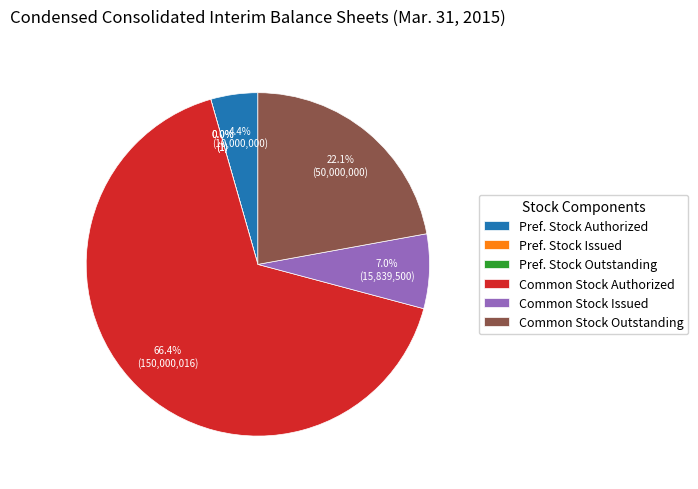

Rank the categories by value from lowest to highest.

Preferred Stock, Shares Issued, Preferred Stock, Shares Outstanding, Preferred Stock, Shares Authorized, Common Stock, Shares, Issued, Common Stock, Shares, Outstanding, Common Stock, Shares Authorized